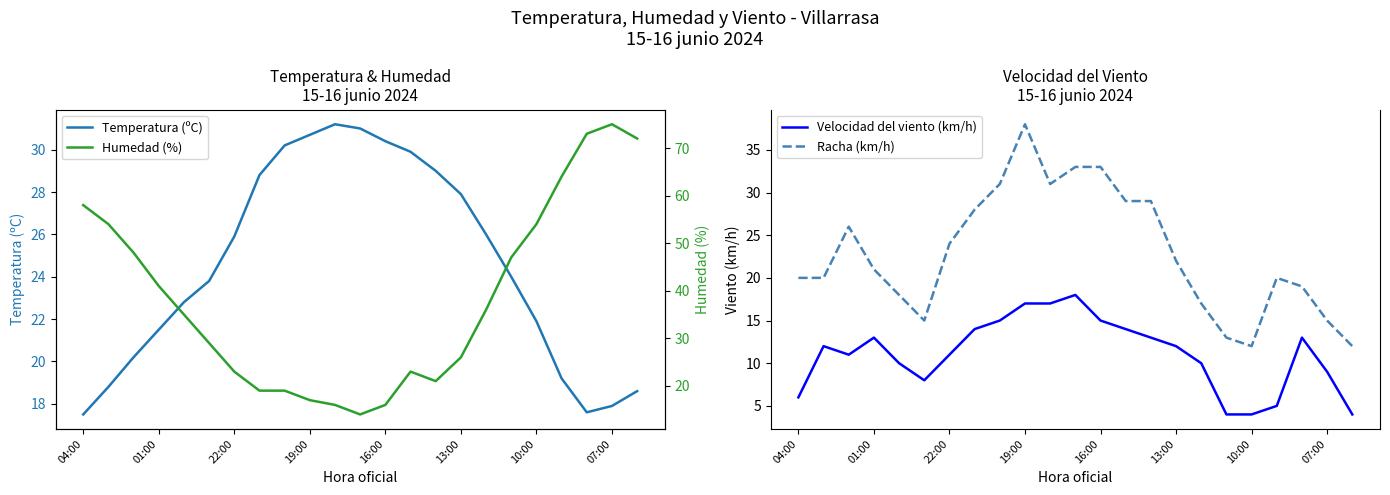

Which series ends up on top after the final intersection of Humedad (%) and Racha (km/h)?

Humedad (%)